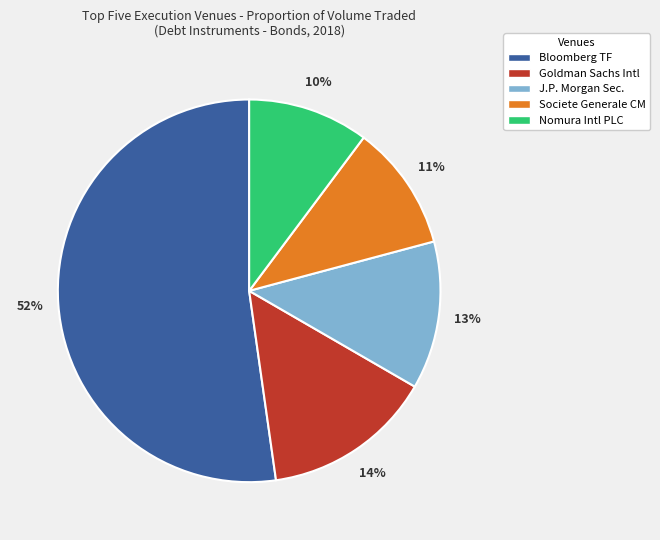

Do Goldman Sachs Intl and Societe Generale CM together represent more than half of the pie?

No